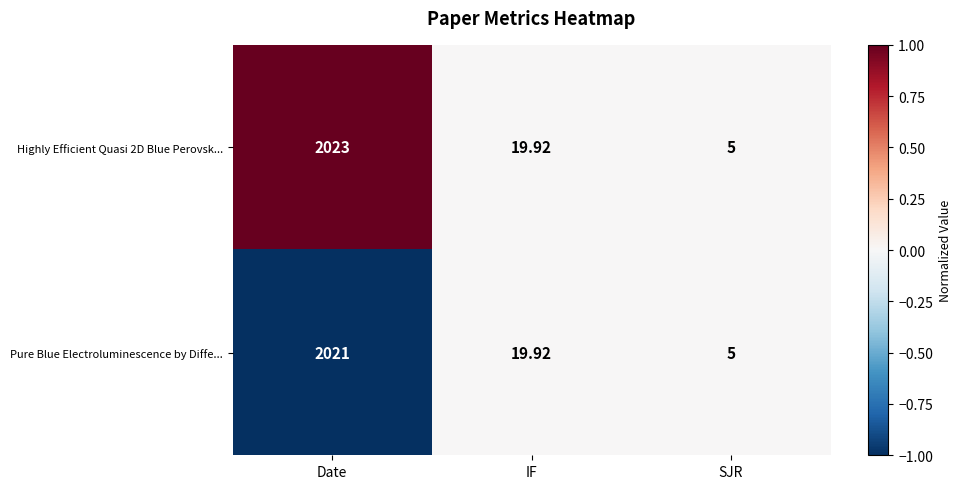

At which label does Highly Efficient Quasi 2D Blue Perovsk... reach its minimum?

SJR